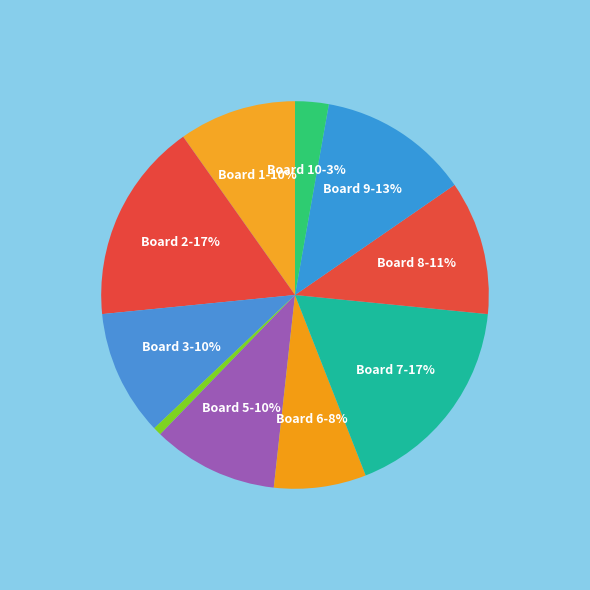

How many slices are in this pie chart?

10